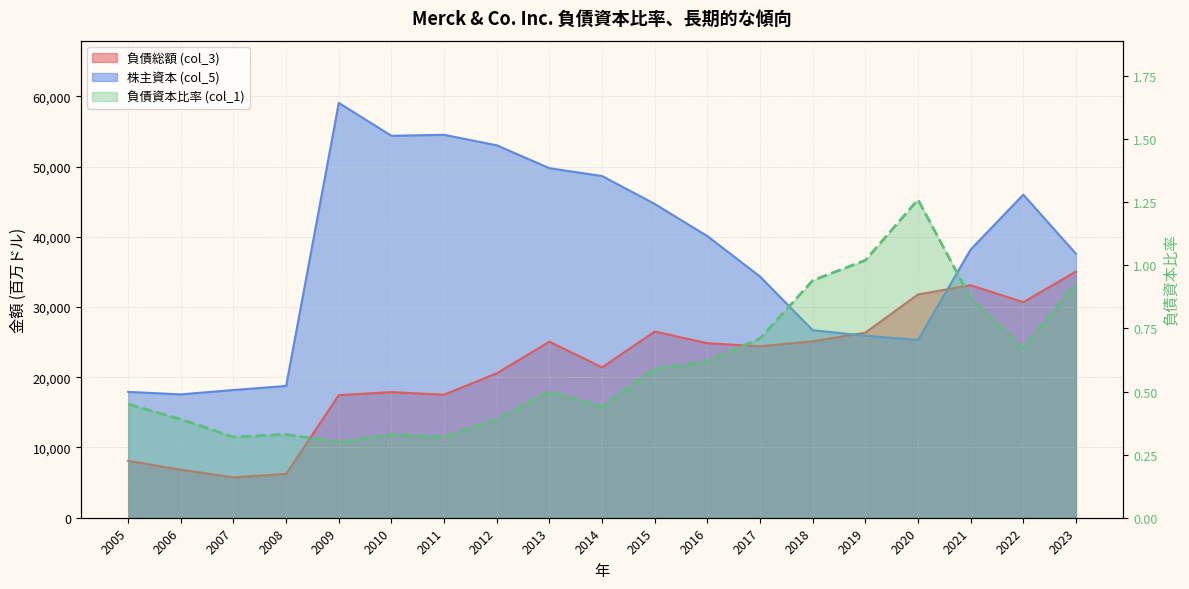

How many categories are shown in the chart?

19